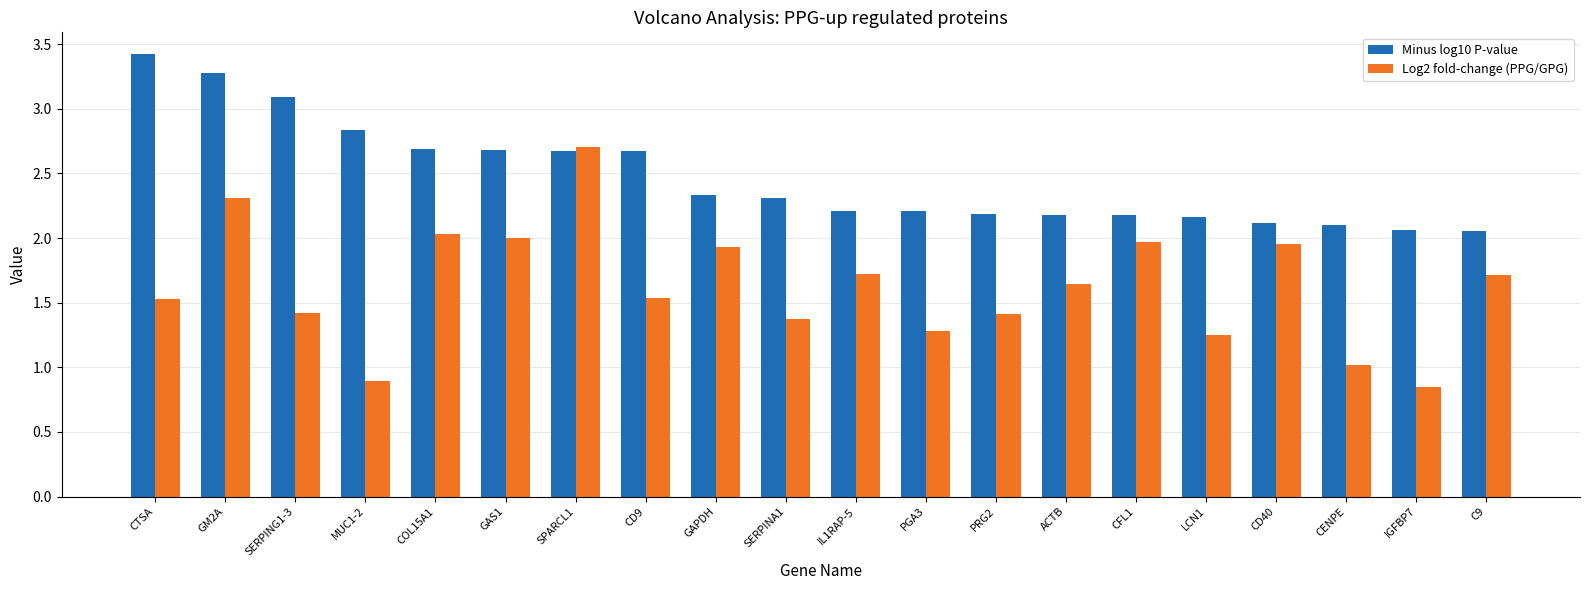

True or false: Minus log10 P-value has a value of 3.1 at SERPING1-3.

True